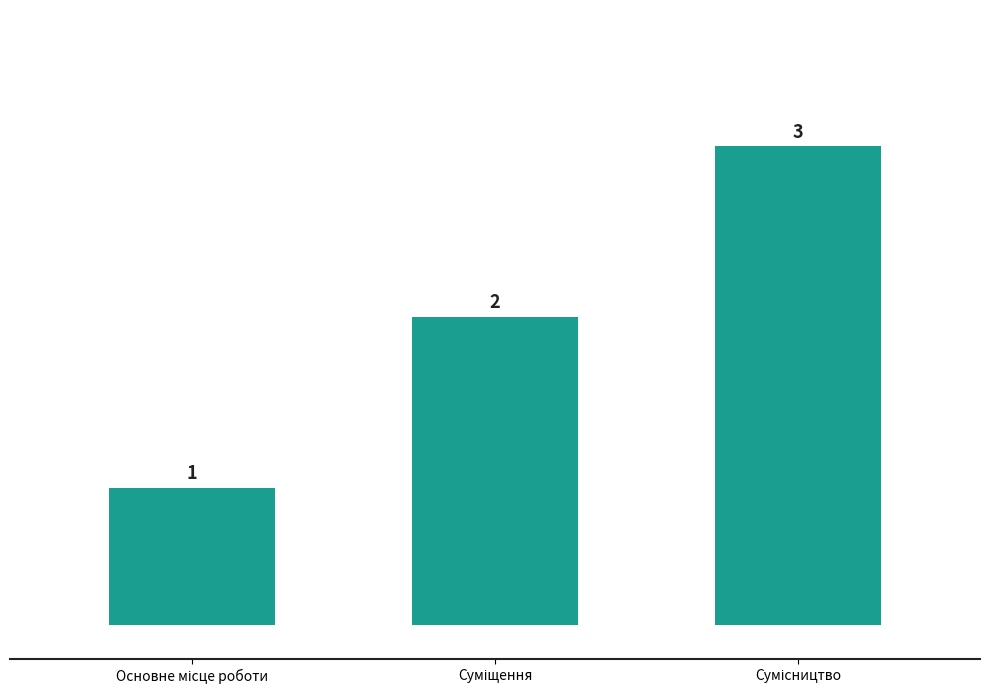

How many bars are there in total?

3